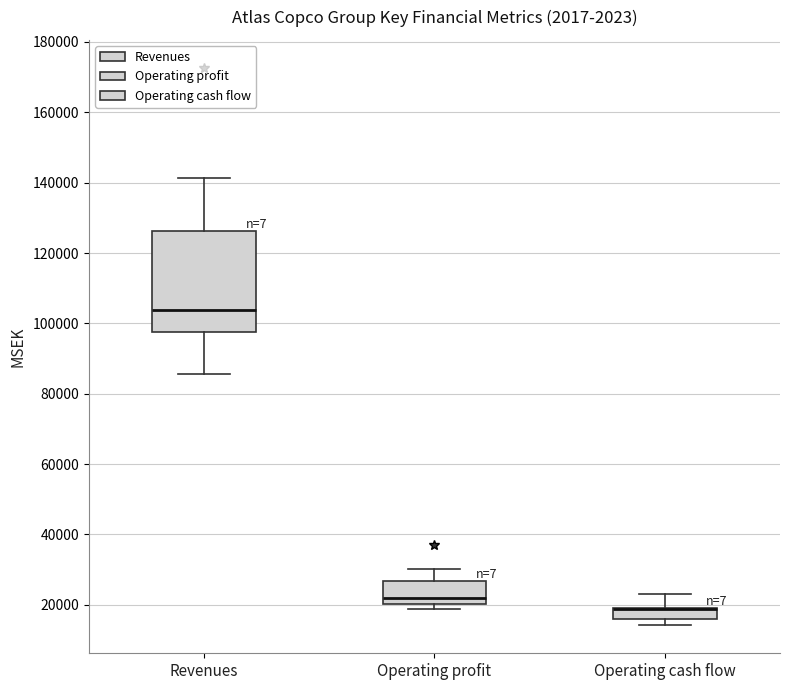

Which box is the tallest, from its lower edge to its upper edge?

Revenues